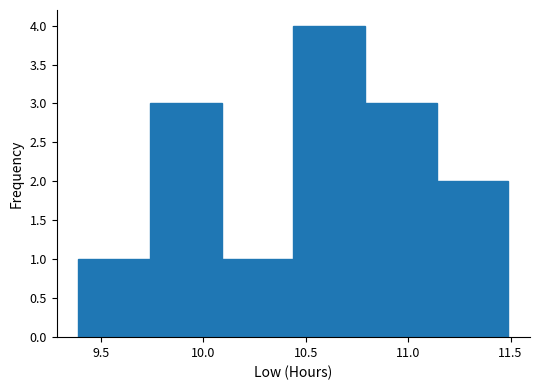

Reading left to right, transcribe this chart: for each bar, give the range it covers on the x-axis and its height. Neither the bar edges nor the heights are printed on the chart, so give them approximately, as read against the axes.

9.39 to 9.74: 1
9.74 to 10.09: 3
10.09 to 10.44: 1
10.44 to 10.79: 4
10.79 to 11.14: 3
11.14 to 11.49: 2